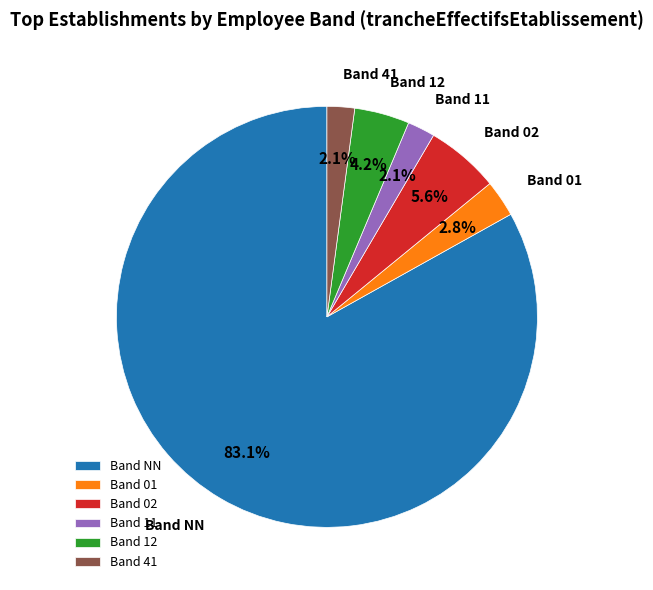

Do Band 02 and Band 12 together represent more than half of the pie?

No